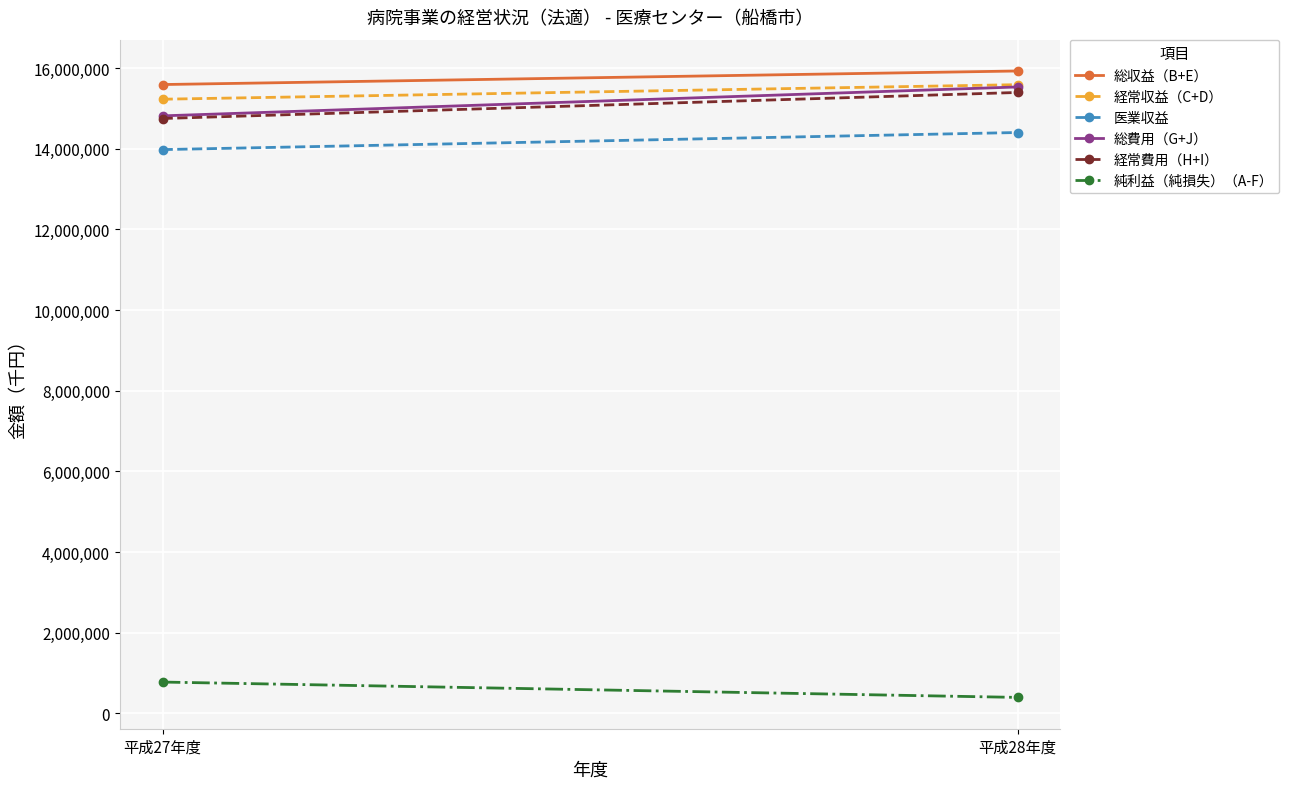

Is it true that 経常費用（H+I） equals 15393557 at 平成28年度?

True